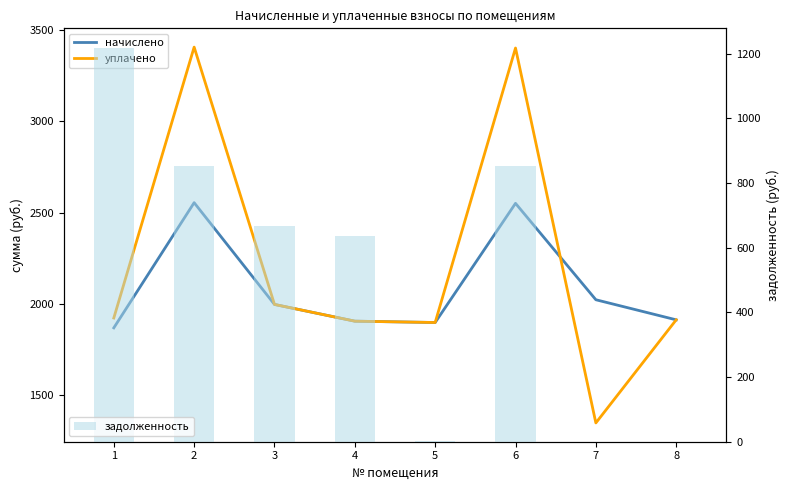

What is the difference between the maximum and second lowest values in the задолженность series?

1217.3